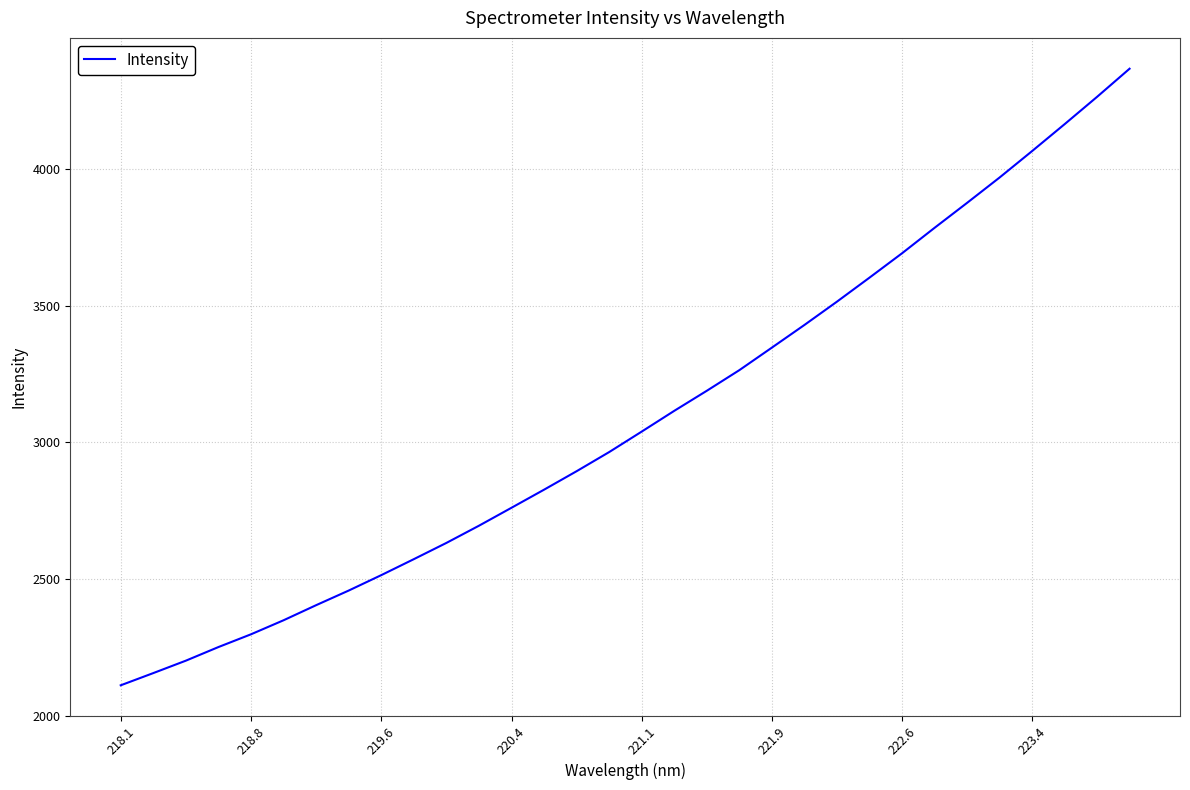

What is the smallest value displayed?

2111.7